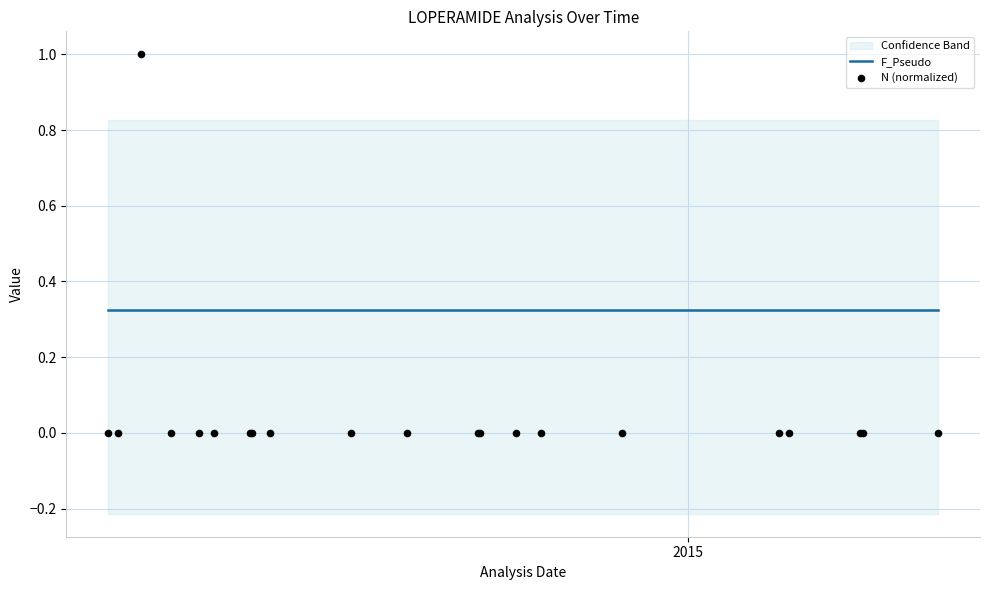

Is the value of F_Pseudo at 4 greater than the value of N (normalized) at 5?

Yes